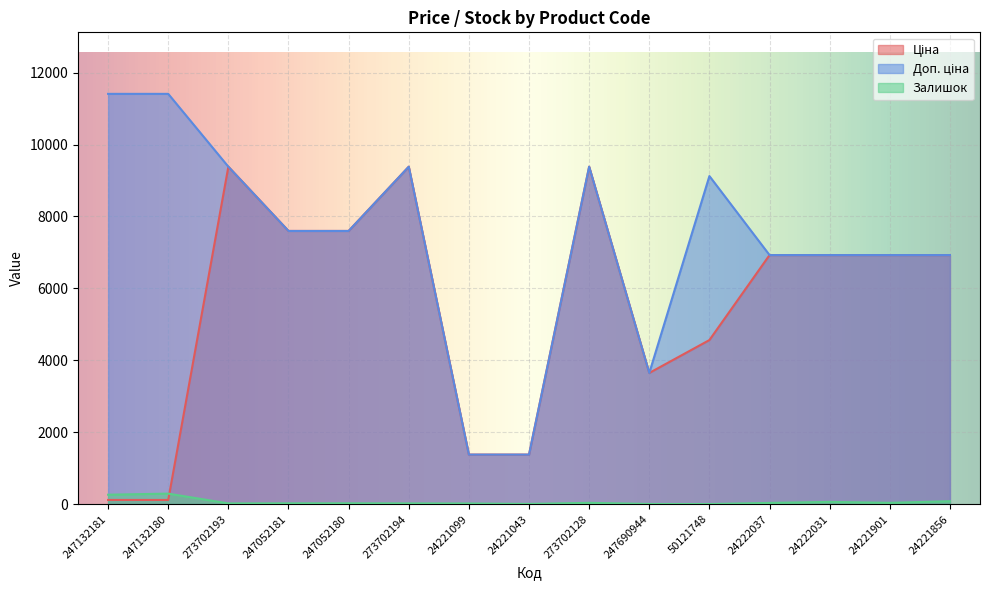

Reading left to right, transcribe all the data shown in this chart.

Ціна: 247132181=114.1	247132180=114.1	273702193=9384.0	247052181=7596.5	247052180=7596.5	273702194=9384.0	24221099=1375.4	24221043=1375.4	273702128=9384.0	247690944=3646.5	50121748=4561.9	24222037=6925.7	24222031=6925.7	24221901=6925.7	24221856=6925.7
Доп. ціна: 247132181=11410.0	247132180=11410.0	273702193=9384.0	247052181=7596.5	247052180=7596.5	273702194=9384.0	24221099=1375.0	24221043=1375.0	273702128=9384.0	247690944=3646.5	50121748=9123.7	24222037=6925.7	24222031=6925.7	24221901=6925.7	24221856=6925.7
Залишок: 247132181=260.0	247132180=290.0	273702193=18.0	247052181=20.0	247052180=21.0	273702194=18.0	24221099=16.0	24221043=4.0	273702128=34.0	247690944=2.0	50121748=0.0	24222037=32.0	24222031=60.0	24221901=34.0	24221856=79.0